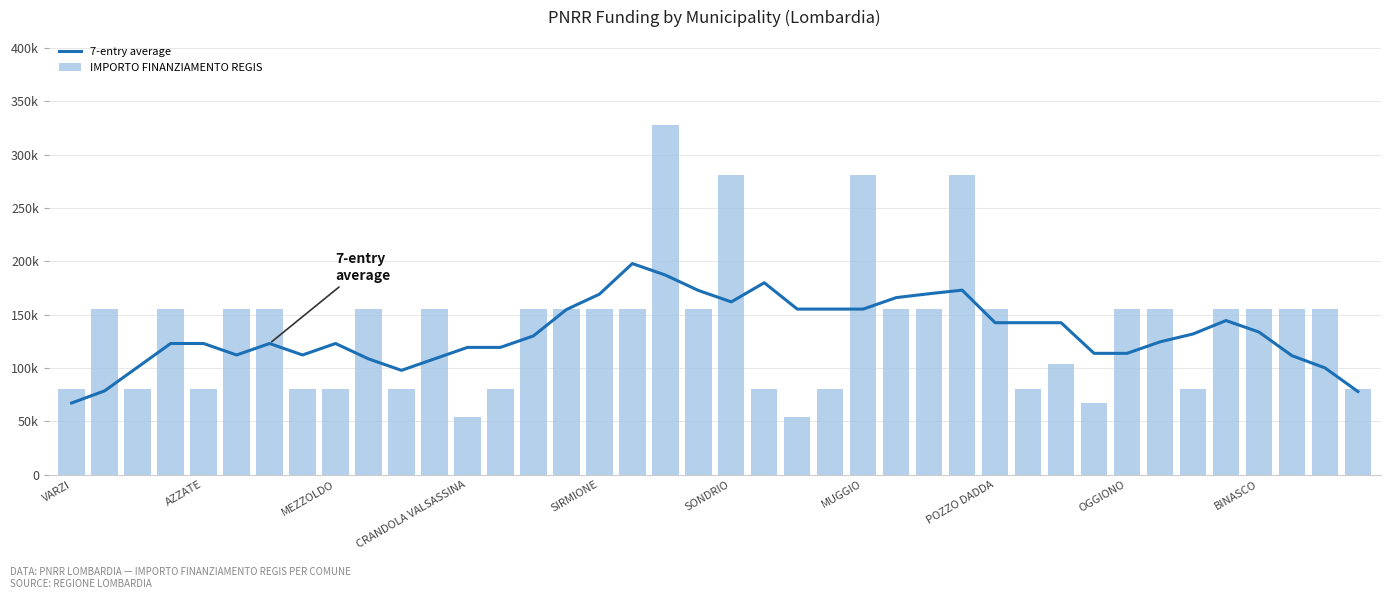

Is it true that 7-entry average equals 187135.7 at 18?

True